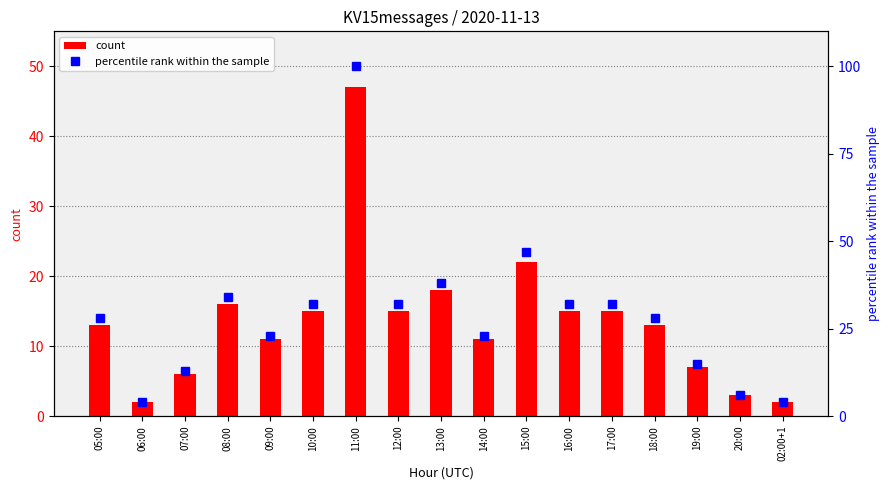

Is the value of percentile rank within the sample at 14:00 greater than the value of count at 02:00+1?

Yes